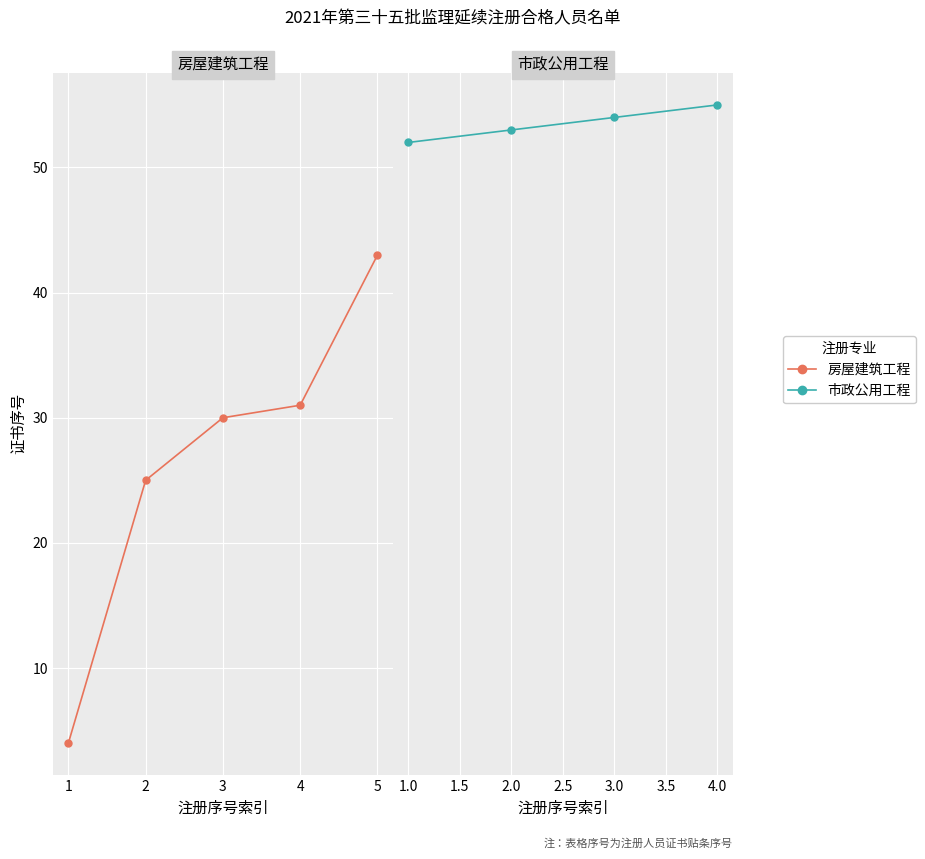

What are all the series names shown in the legend?

房屋建筑工程, 市政公用工程